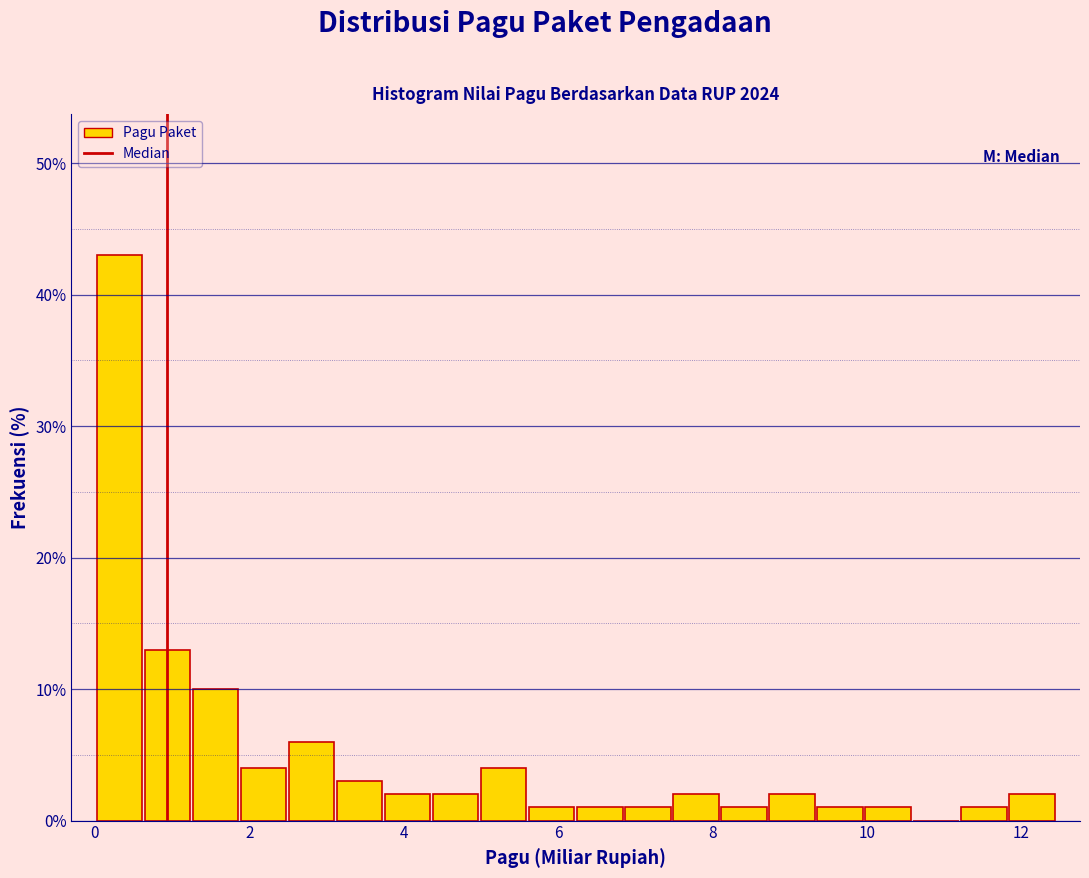

Read against the x-axis, roughly where is the centre of the tallest bar?

0.4